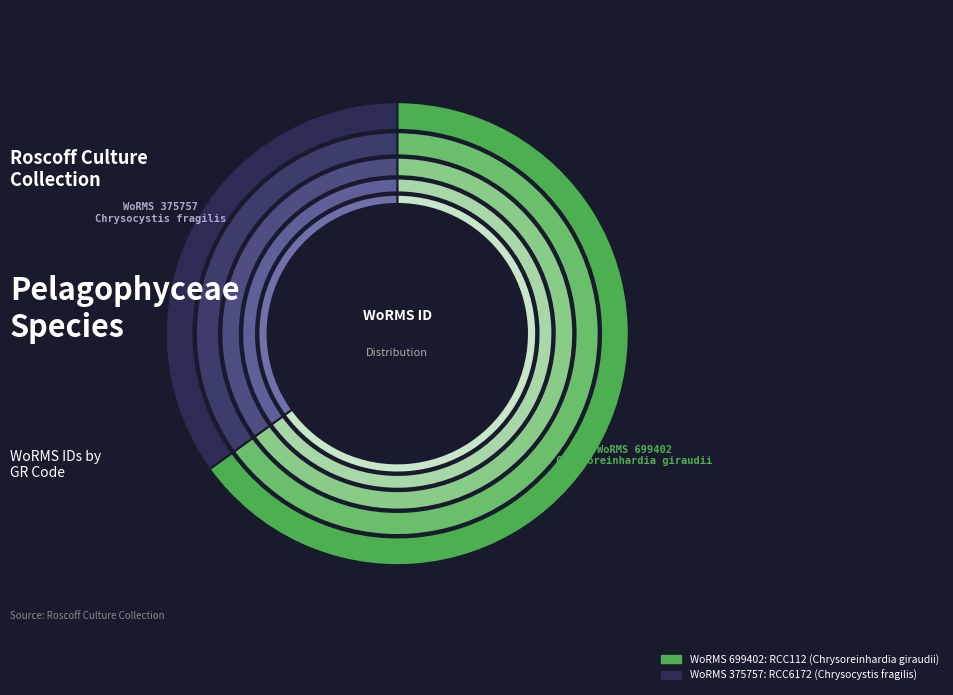

Approximately how many times larger is the value at RCC112 (Chrysoreinhardia giraudii) compared to RCC6172 (Chrysocystis fragilis)?

1.9